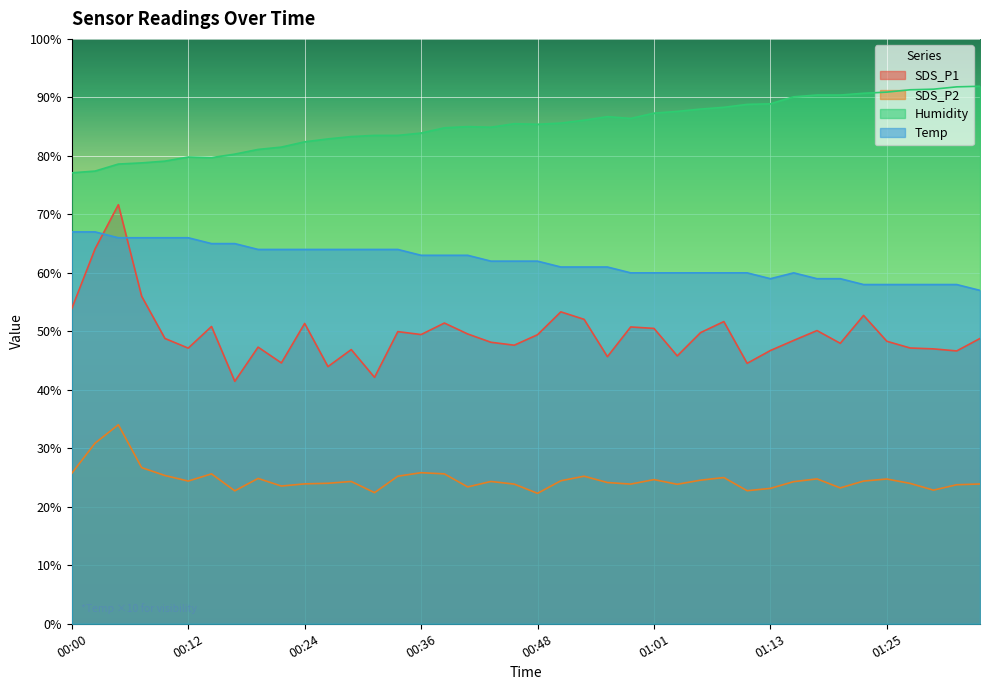

How many data points in Humidity are above 85?

21